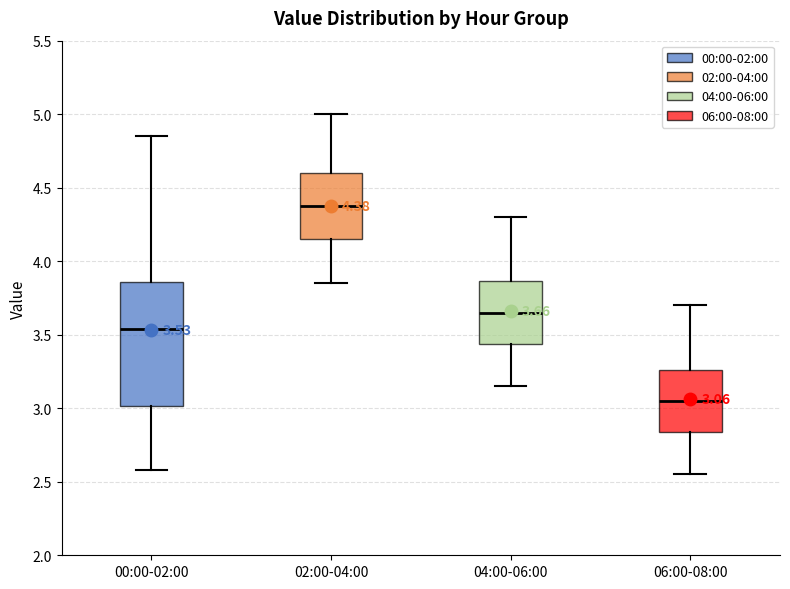

Which box has the highest median line?

02:00-04:00